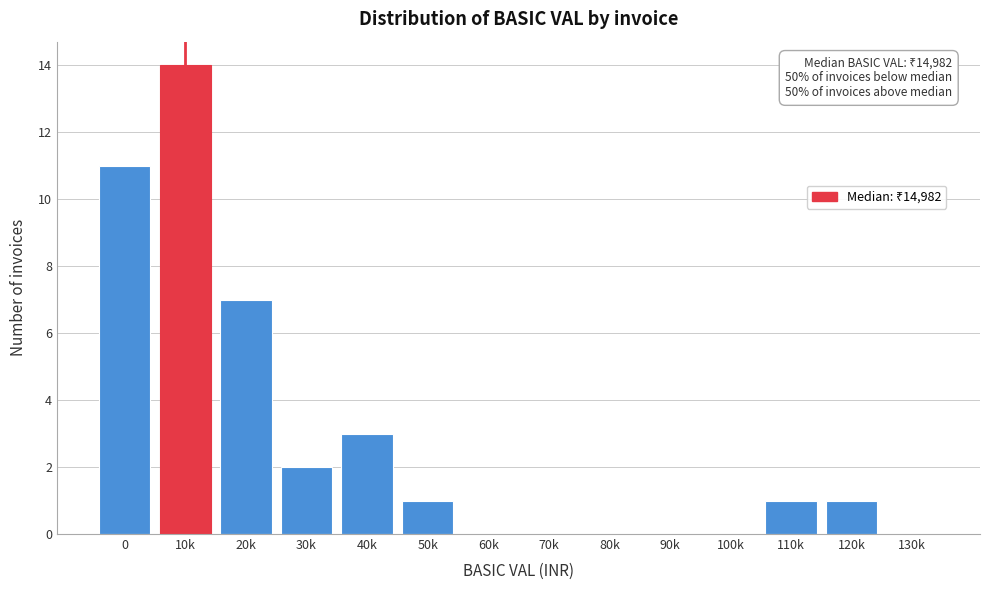

Reading right to left, what are all the values shown in this chart?

130k=0	120k=1	110k=1	100k=0	90k=0	80k=0	70k=0	60k=0	50k=1	40k=3	30k=2	20k=7	10k=14	0=11